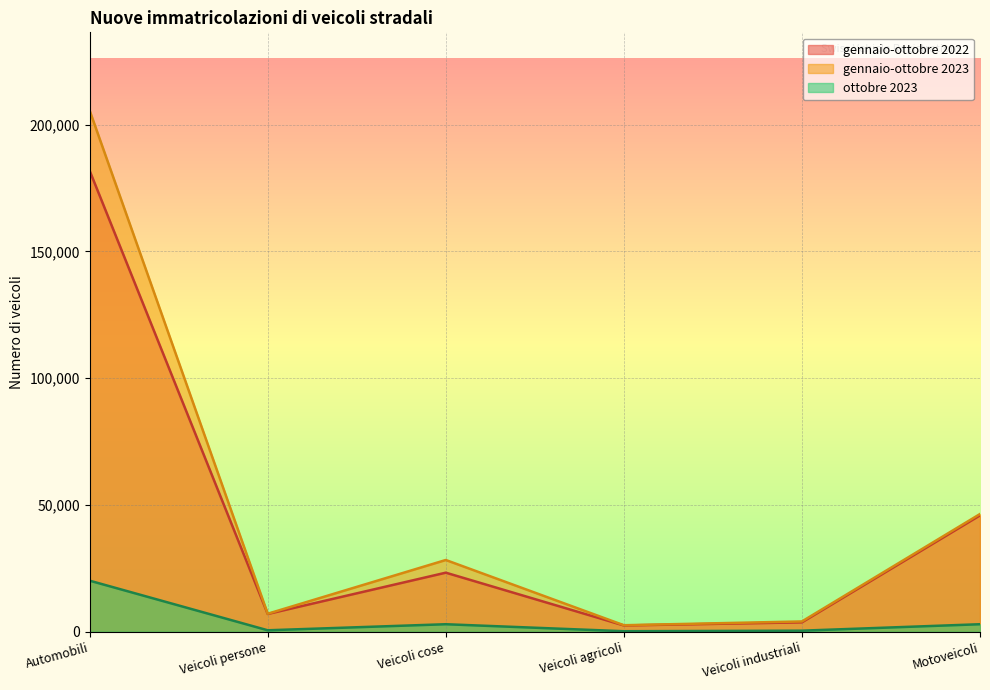

Where is the first local minimum for gennaio-ottobre 2022?

Veicoli persone